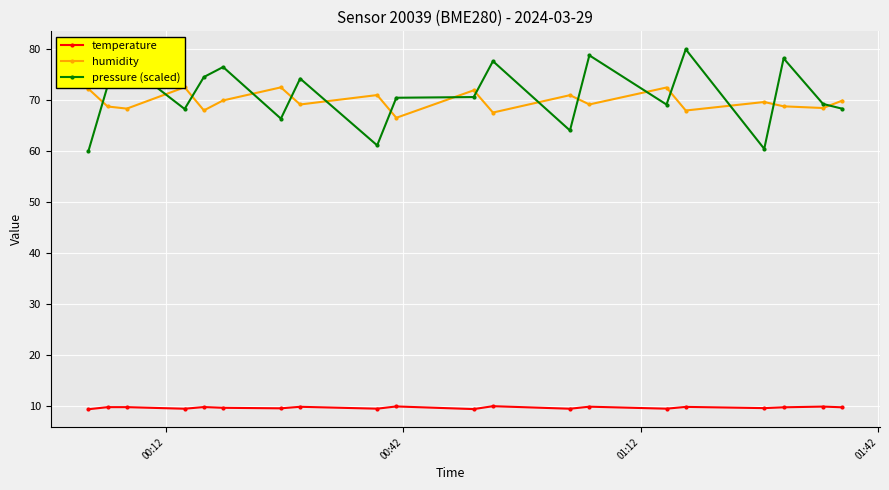

True or false: temperature and pressure (scaled) intersect in this chart.

False